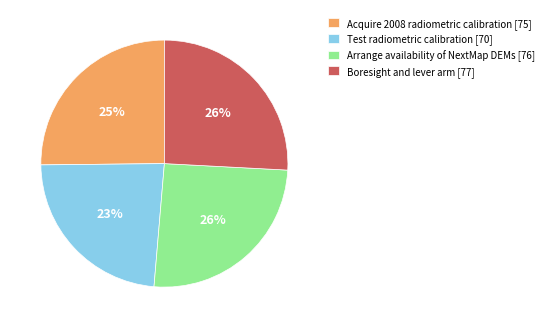

How many slices are in this pie chart?

4